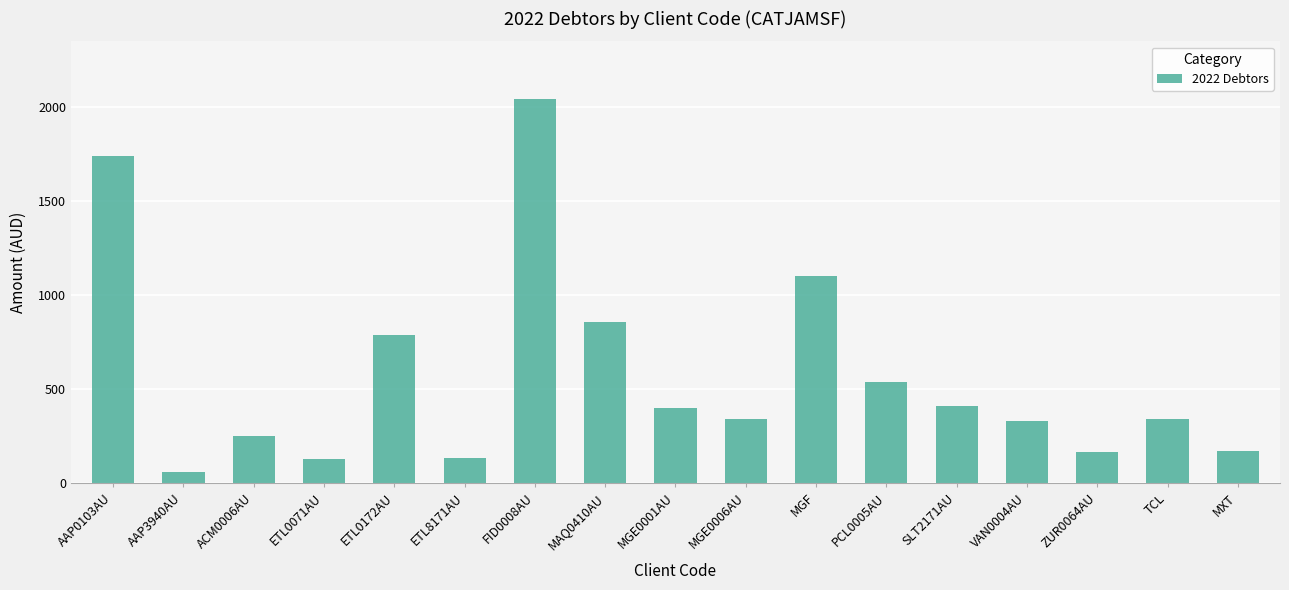

How many data points are above 340?

9